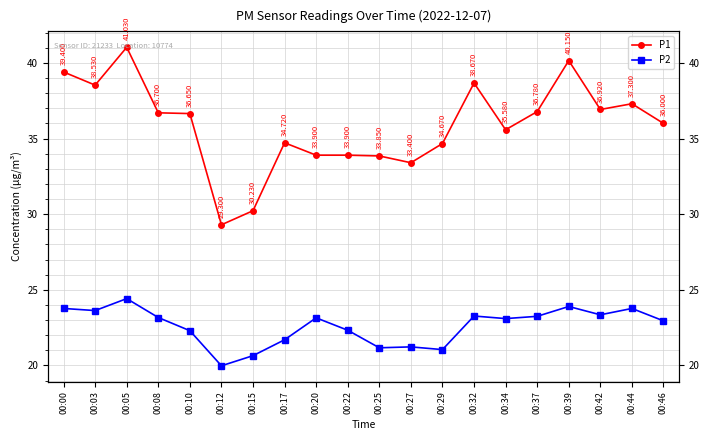

What is the sum of the P2 values at 00:27 and 00:15?

41.9